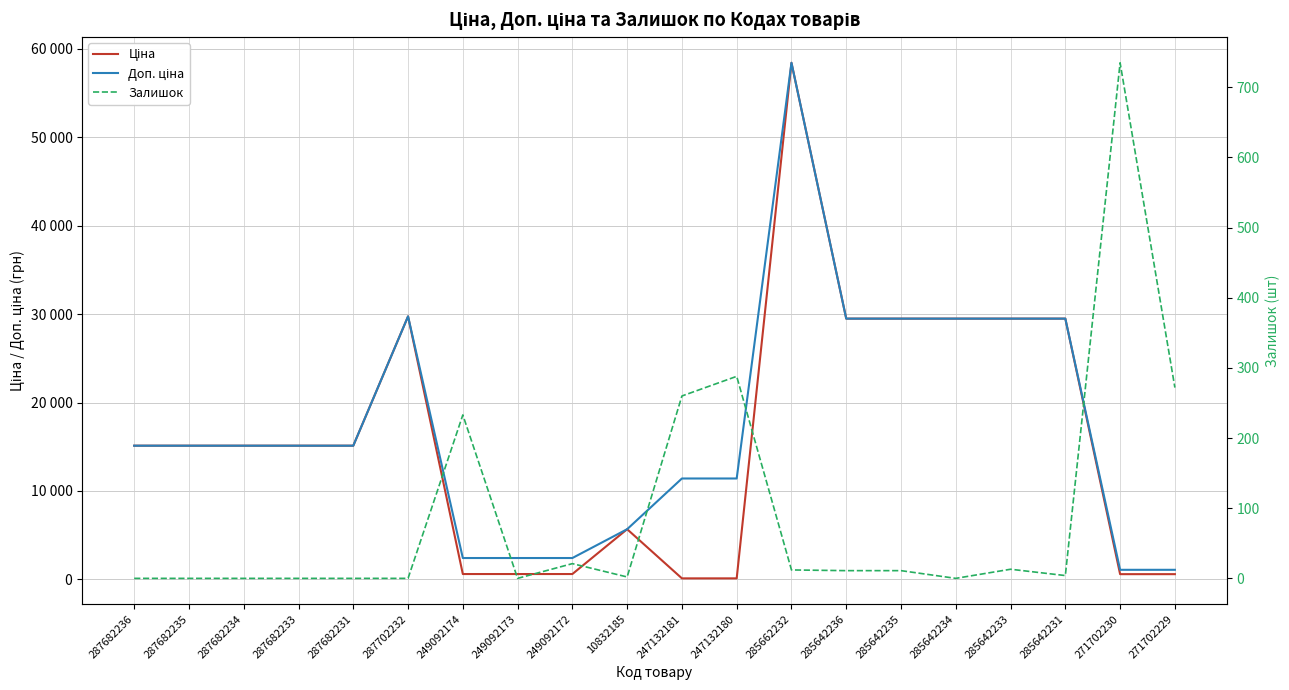

Between 287702232 and 249092173, which series saw the biggest shift?

Ціна